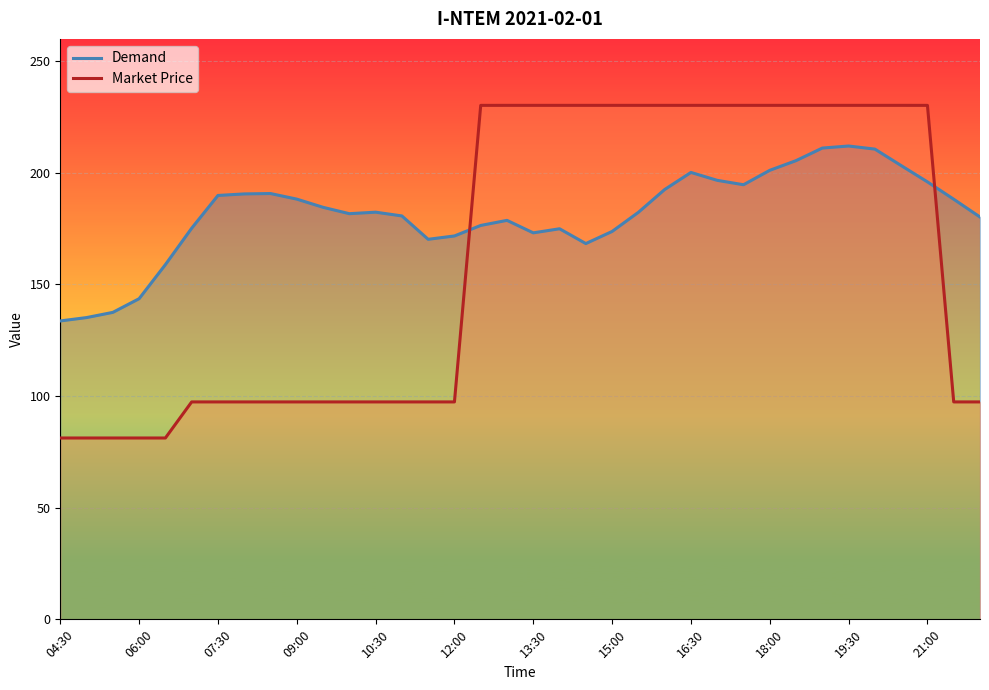

What is the spread (max minus min) of values at 13:30?

57.1